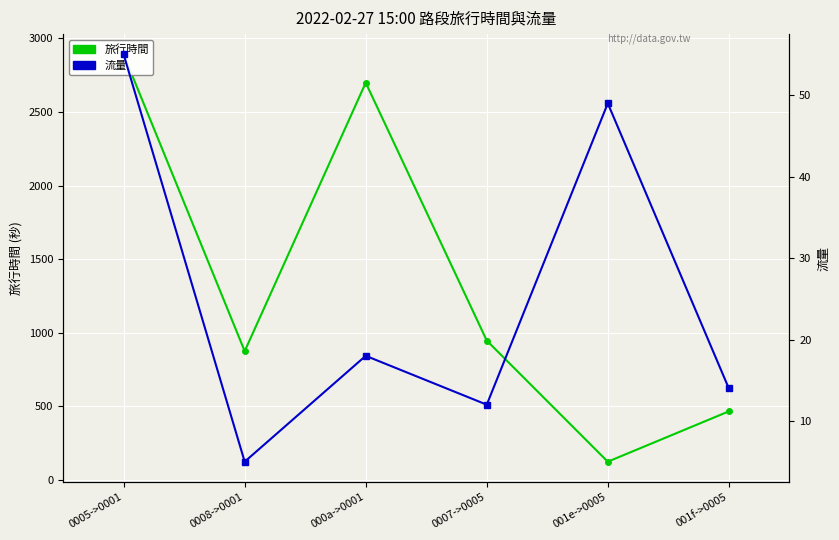

What is the label of the 5th point from the left?

001e->0005